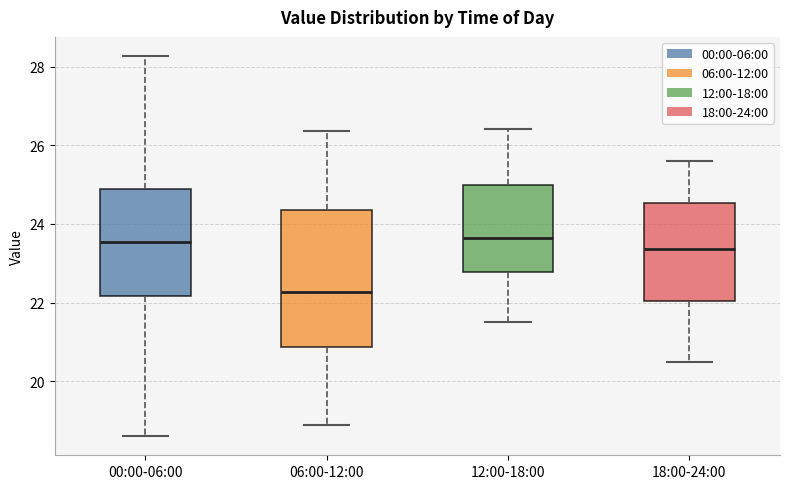

Reading left to right, read every box against the y-axis: the position of its median line, the range the box covers, and the ends of its whiskers. The values are not printed on the chart, so give them approximately, as read against the axis.

00:00-06:00: median 23.6, box 22.2 to 24.8, whiskers 18.6 to 28.2
06:00-12:00: median 22.2, box 20.8 to 24.4, whiskers 18.8 to 26.4
12:00-18:00: median 23.6, box 22.8 to 25.0, whiskers 21.6 to 26.4
18:00-24:00: median 23.4, box 22.0 to 24.6, whiskers 20.6 to 25.6